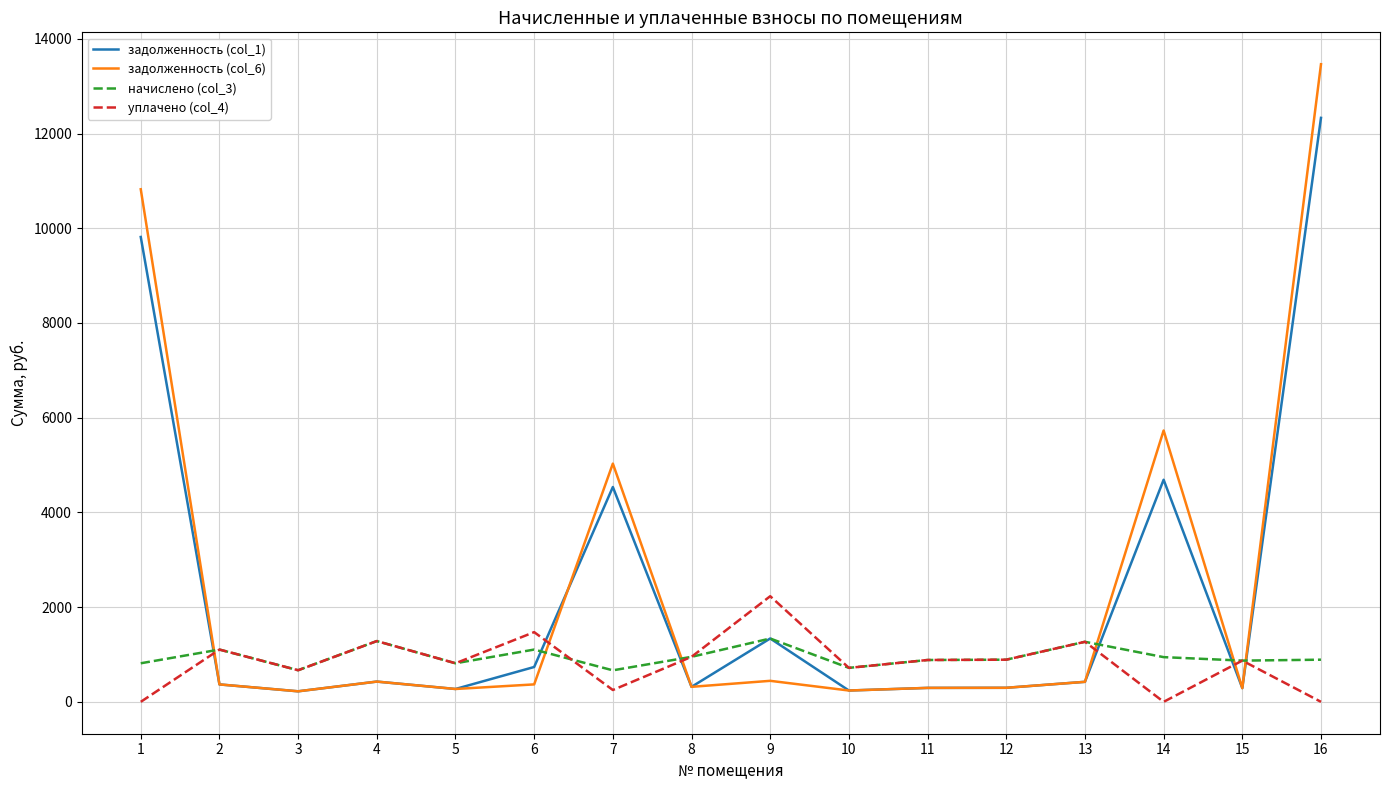

At 16, list the series in order from largest to smallest.

задолженность (col_6), задолженность (col_1), начислено (col_3), уплачено (col_4)